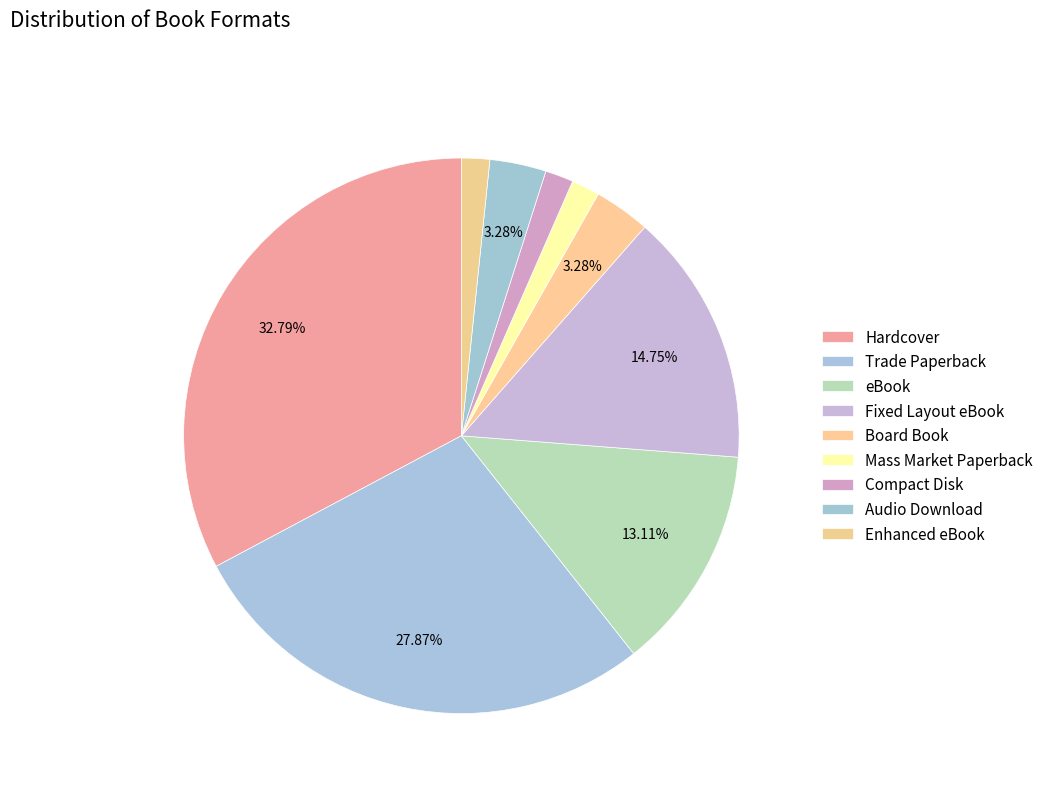

What is the smallest slice in the pie chart?

Mass Market Paperback